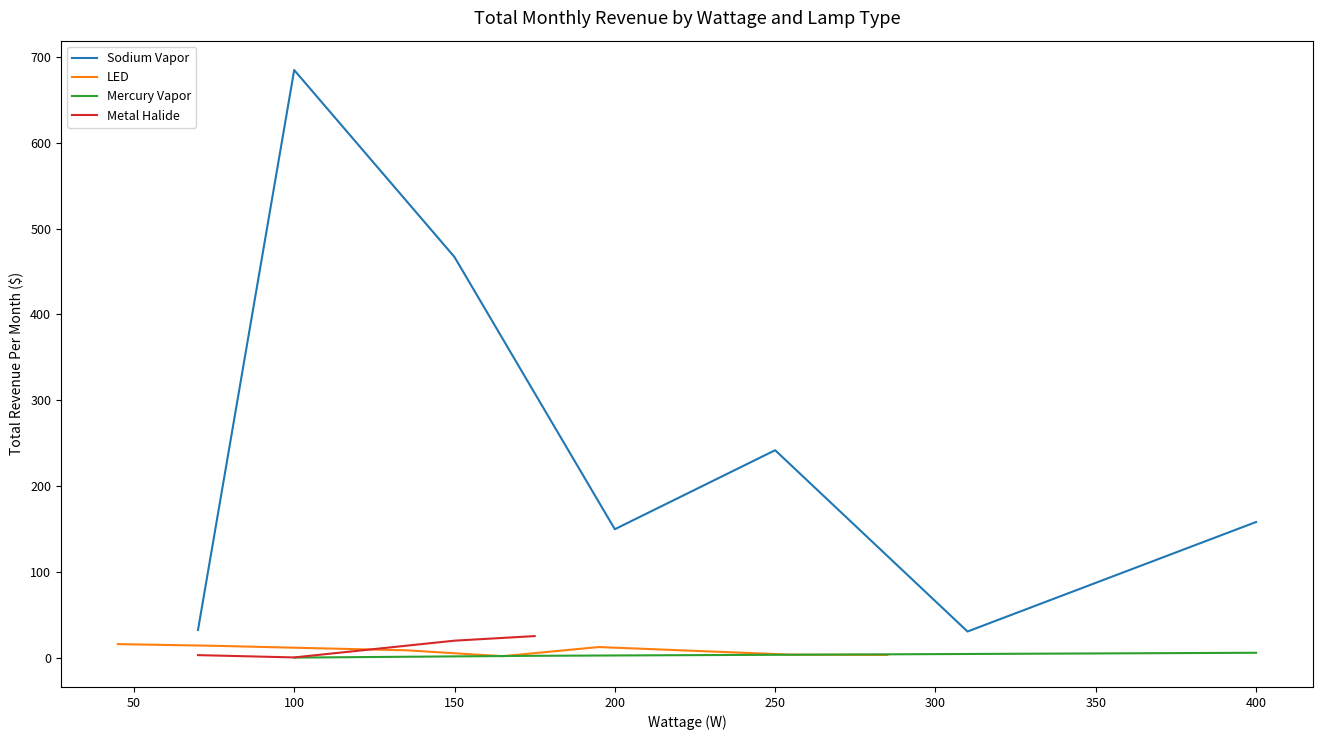

What is the label of the 28th point from the right?

400